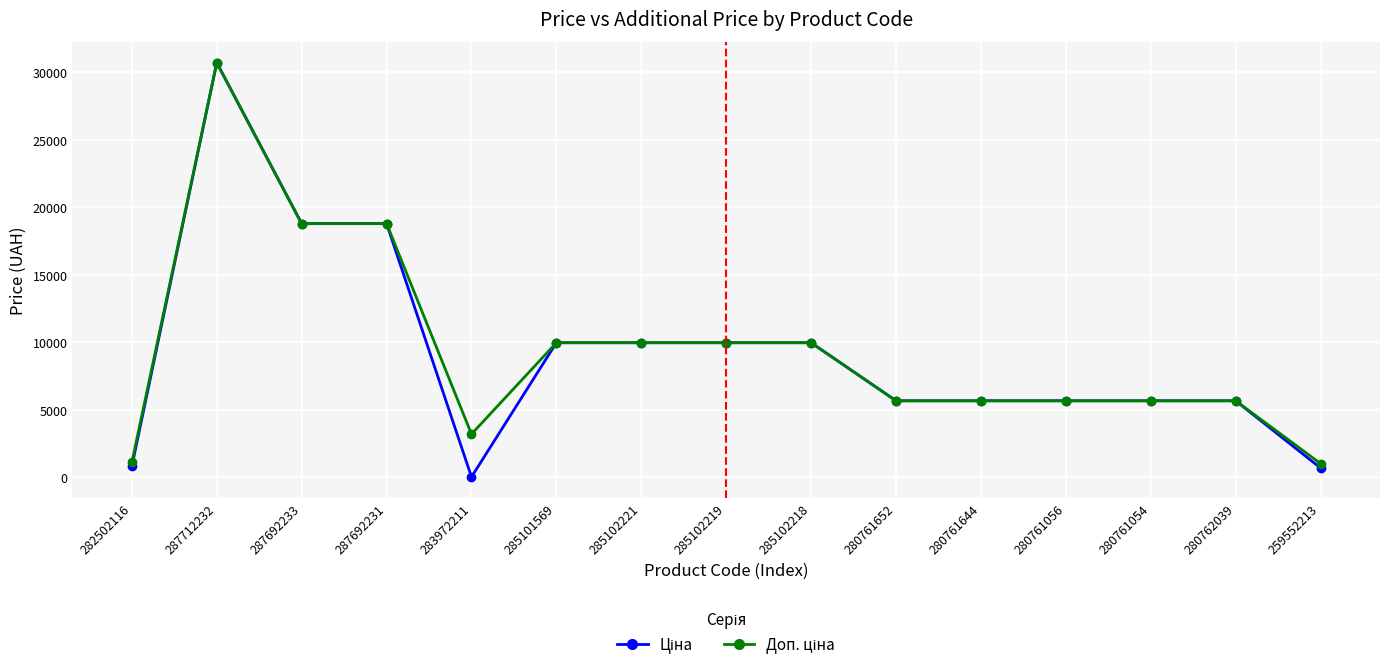

Which category has the highest value across all series?

287712232